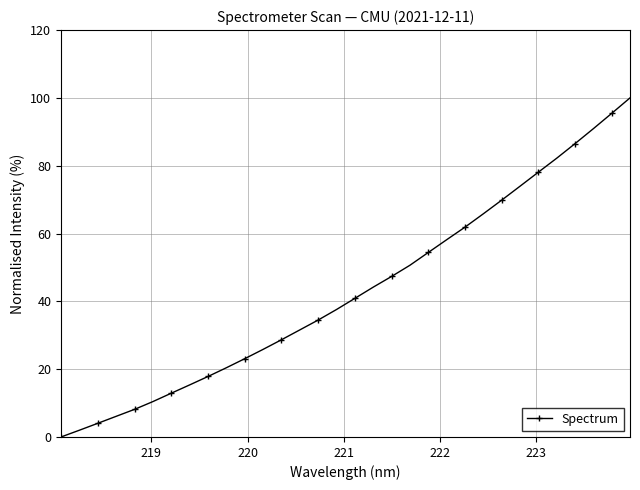

What is the difference between the maximum and minimum values?

100.0